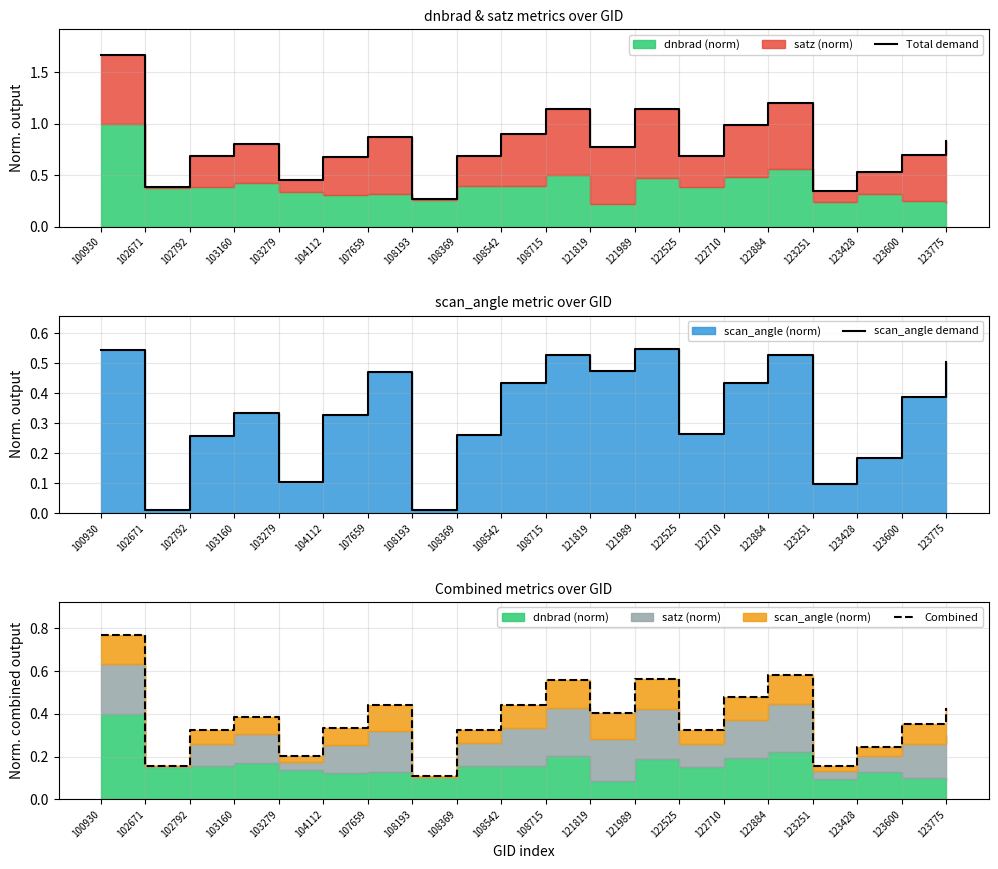

At which category is the sum across all series the highest?

100930